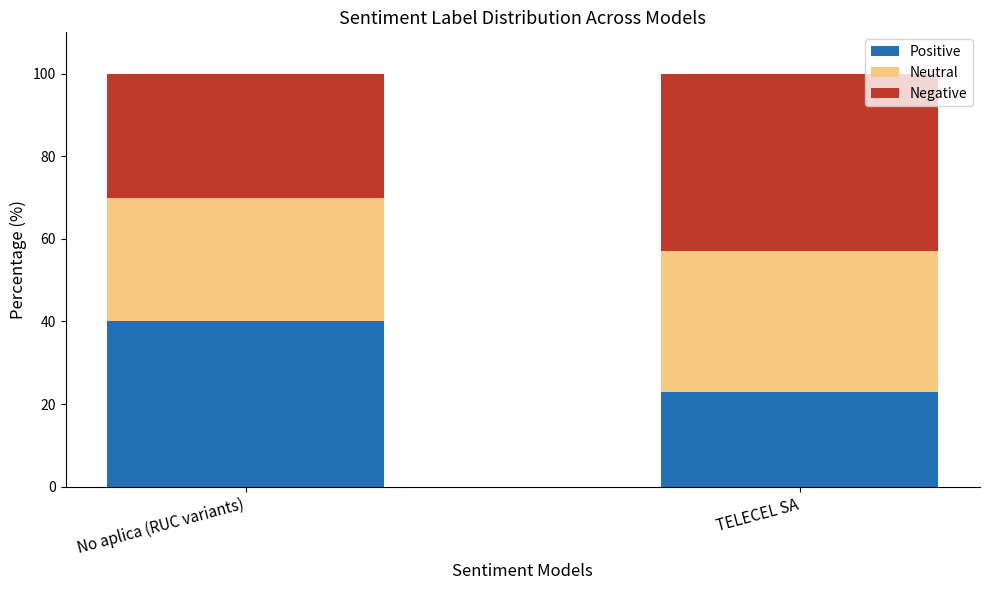

Which category has the lowest value in the Positive series?

TELECEL SA